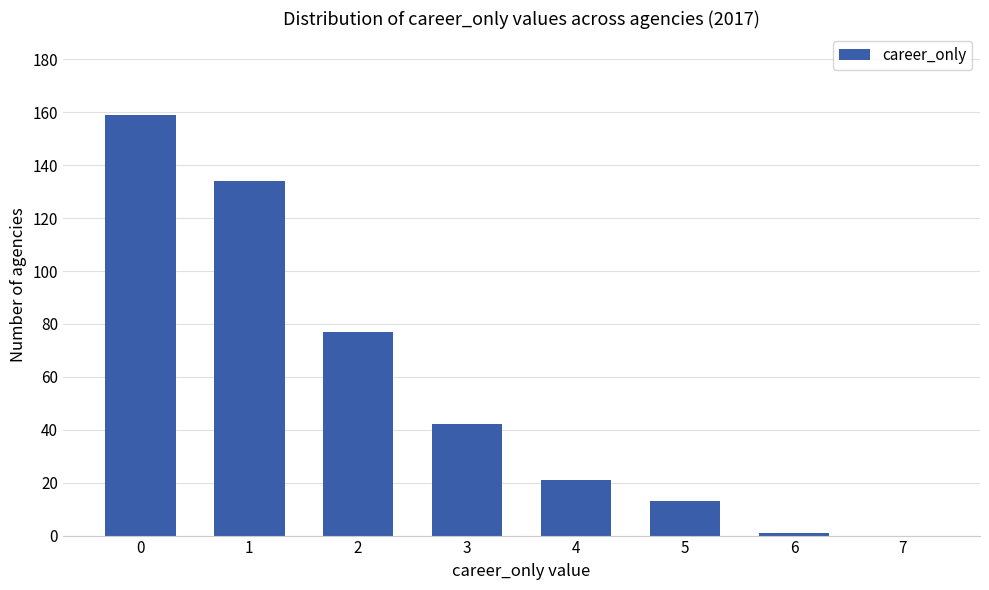

At which label is the value closest to 79?

2